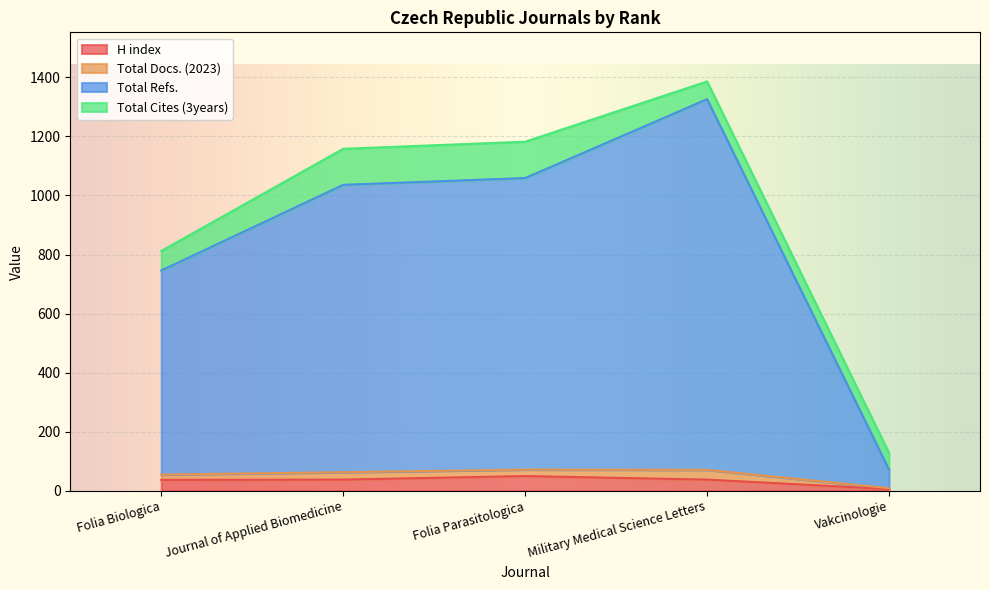

Is it true that H index equals 38 at Journal of Applied Biomedicine?

True